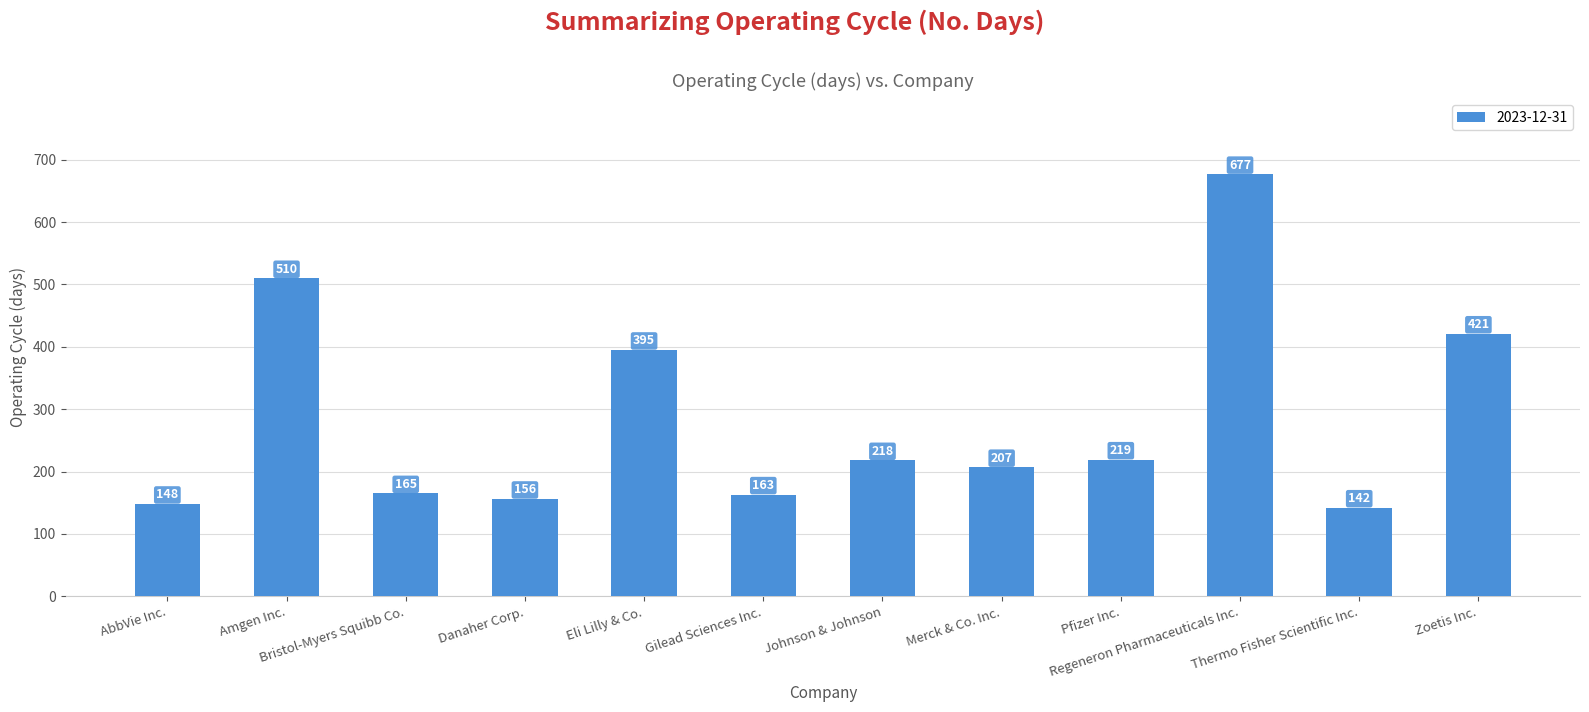

How many bars are there in total?

12